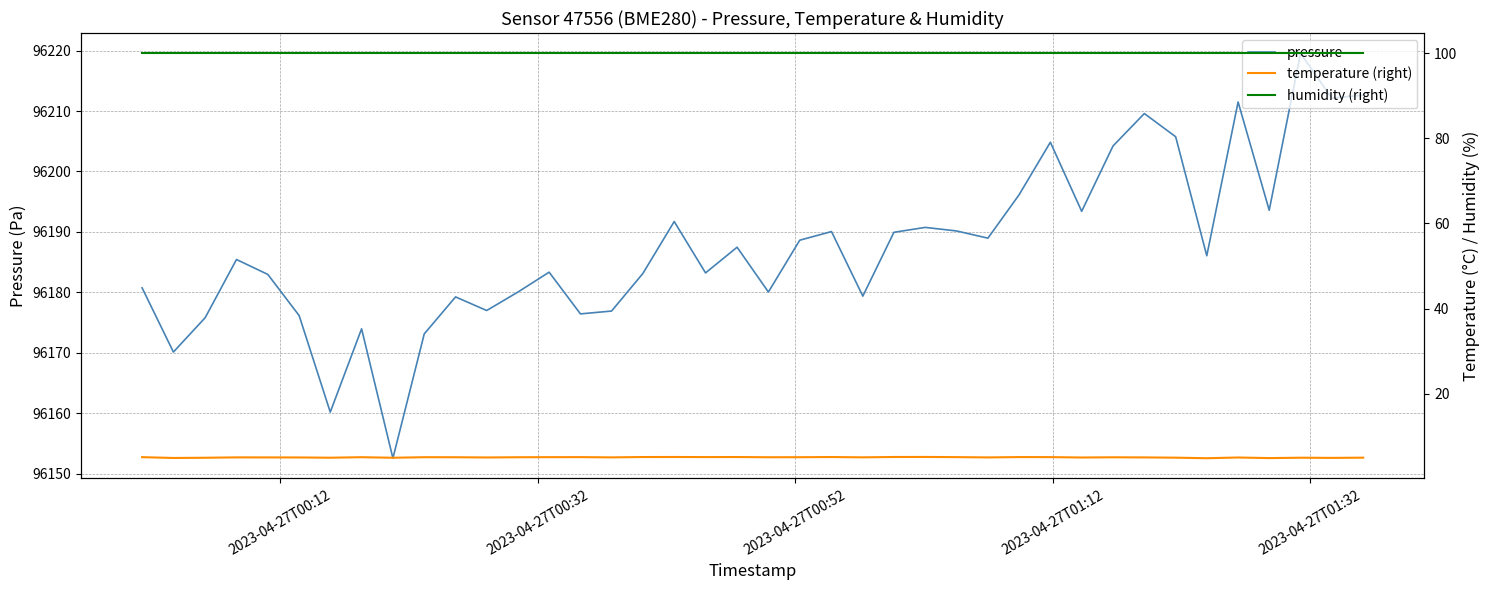

What is the lowest value of the pressure series?

96152.6